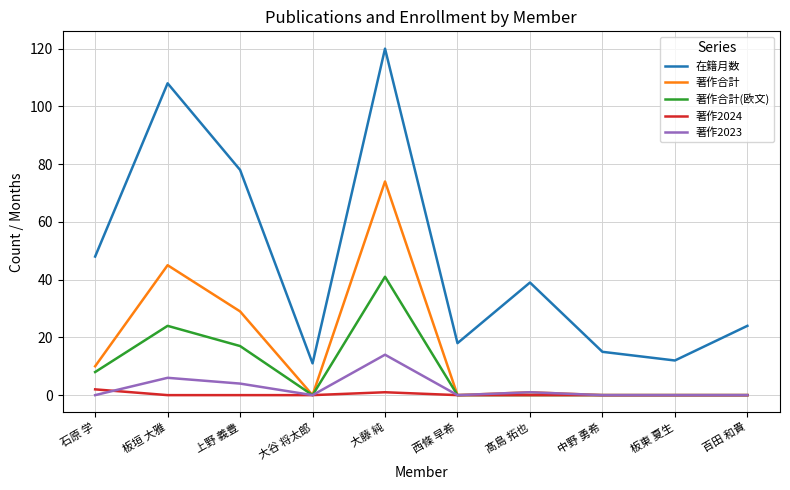

What is the sum of the 在籍月数 values at 中野 勇希 and 板東 夏生?

27